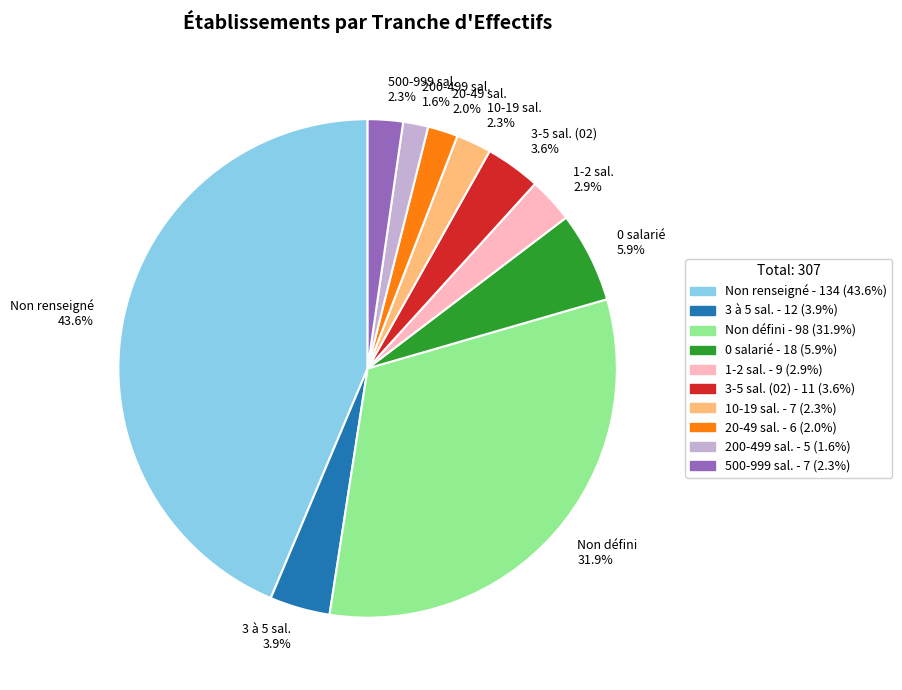

Is the sum of 3 à 5 sal. 3.9% and 1-2 sal. 2.9% greater than half?

No